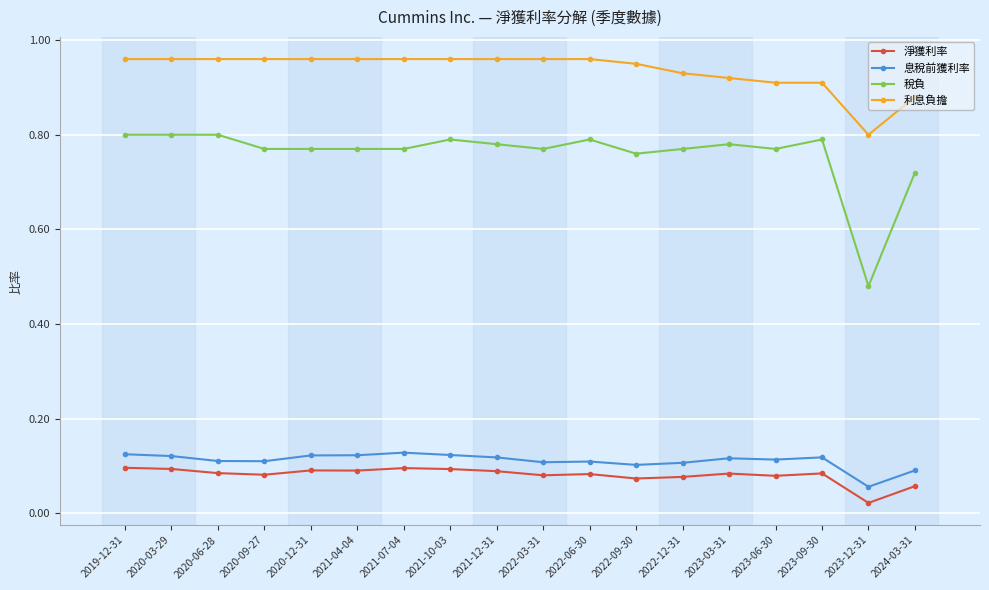

Is this an area chart (filled region under the line)?

No